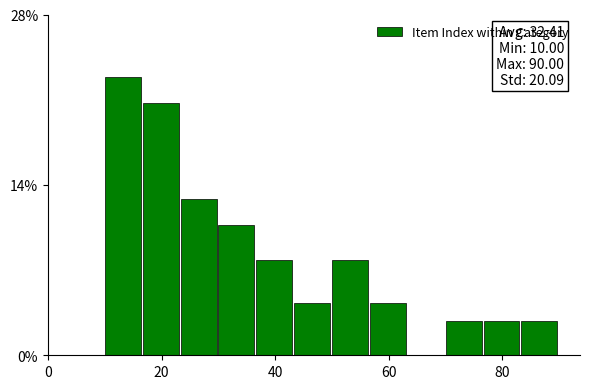

Read against the x-axis, roughly where is the centre of the tallest bar?

14